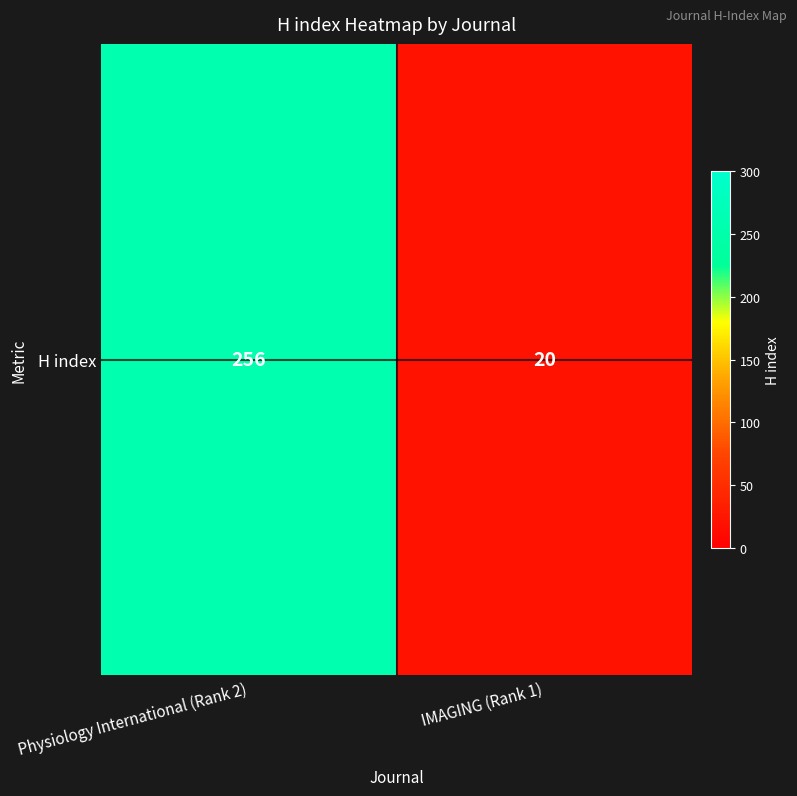

What is the approximate value at Physiology International (Rank 2), to the nearest 50?

250